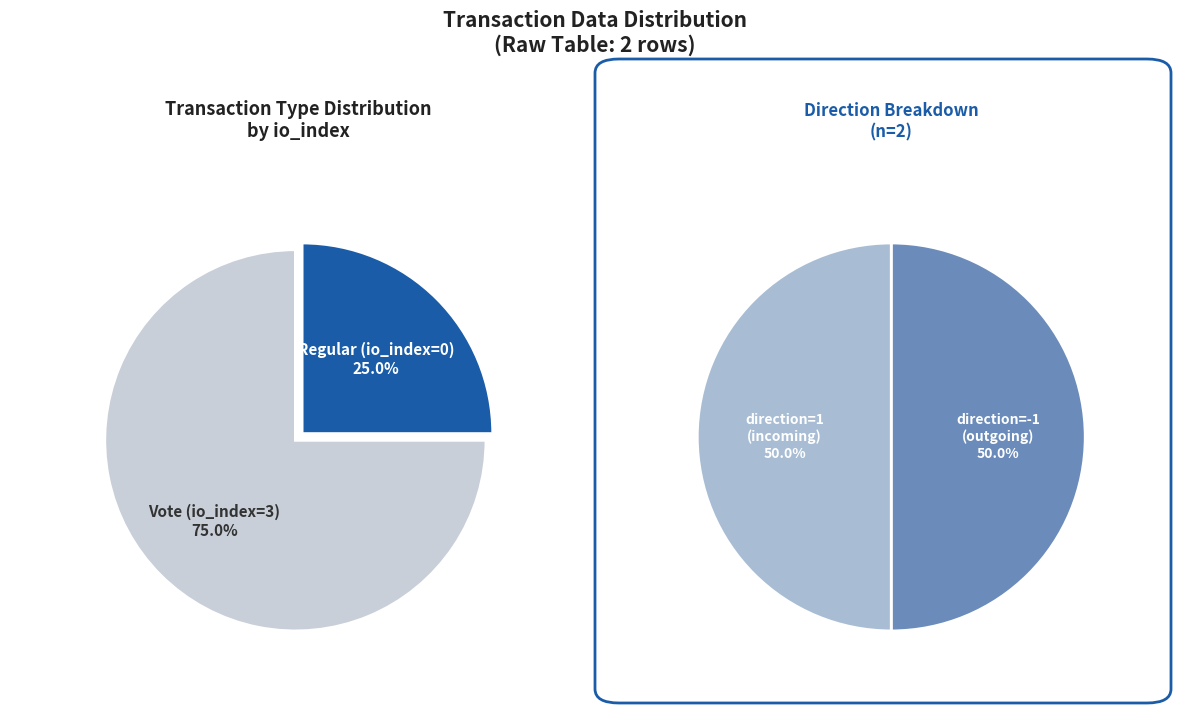

Which category has the biggest portion of the pie?

Vote (io_index=3)